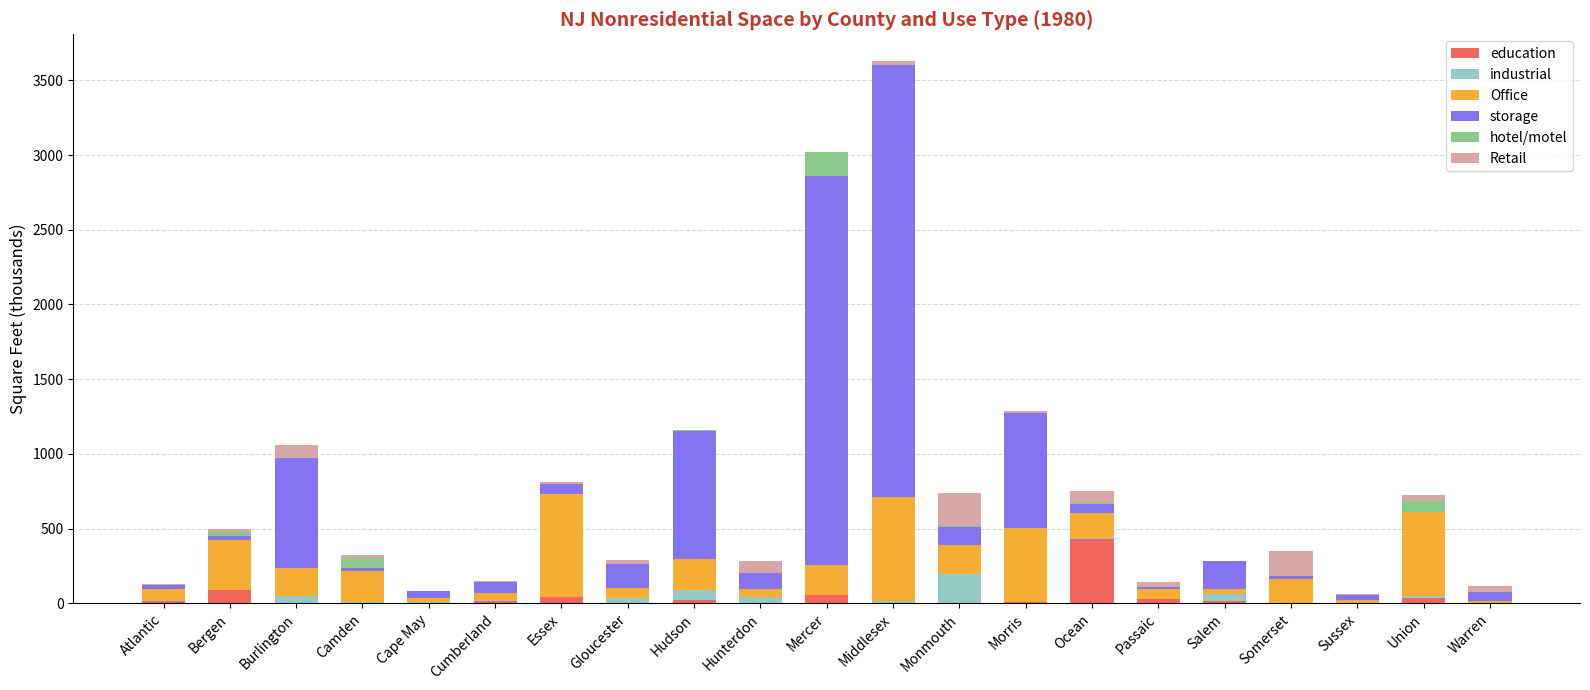

At which label does education reach its peak?

Ocean